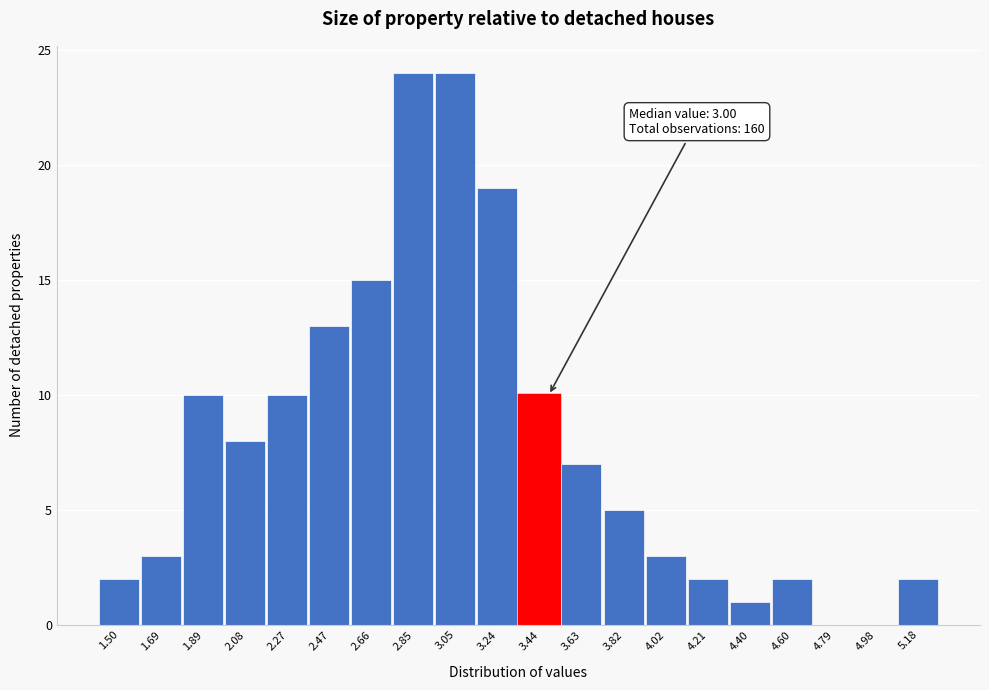

Reading left to right, transcribe all the data shown in this chart.

1.50=2	1.69=3	1.89=10	2.08=8	2.27=10	2.47=13	2.66=15	2.85=24	3.05=24	3.24=19	3.44=10	3.63=7	3.82=5	4.02=3	4.21=2	4.40=1	4.60=2	4.79=0	4.98=0	5.18=2